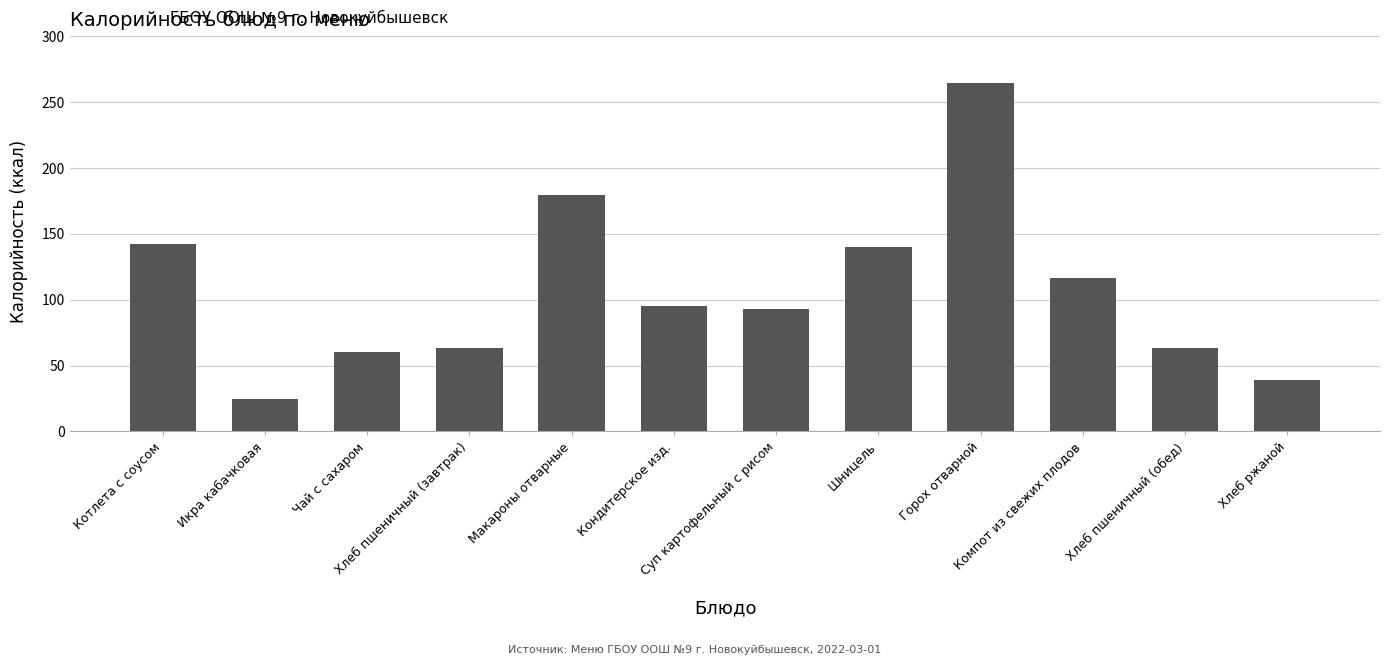

What is the smallest value displayed?

24.9